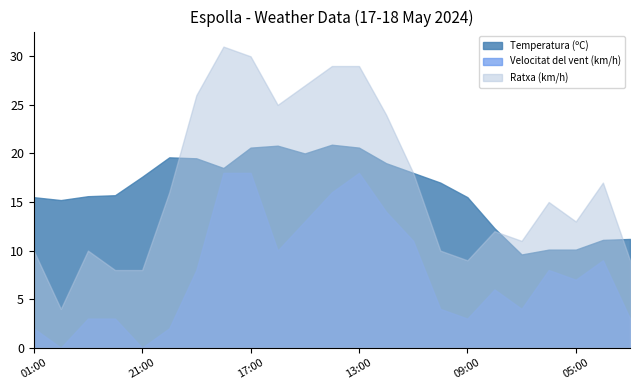

Rank the series at 05:00 from highest to lowest value.

Ratxa (km/h), Temperatura (ºC), Velocitat del vent (km/h)